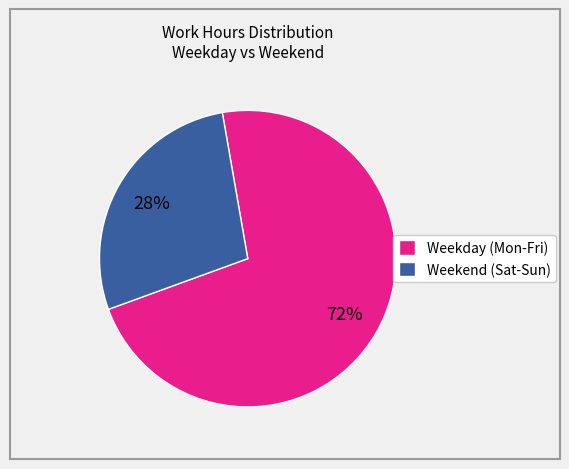

To the nearest percent, what is the average slice percentage?

50%